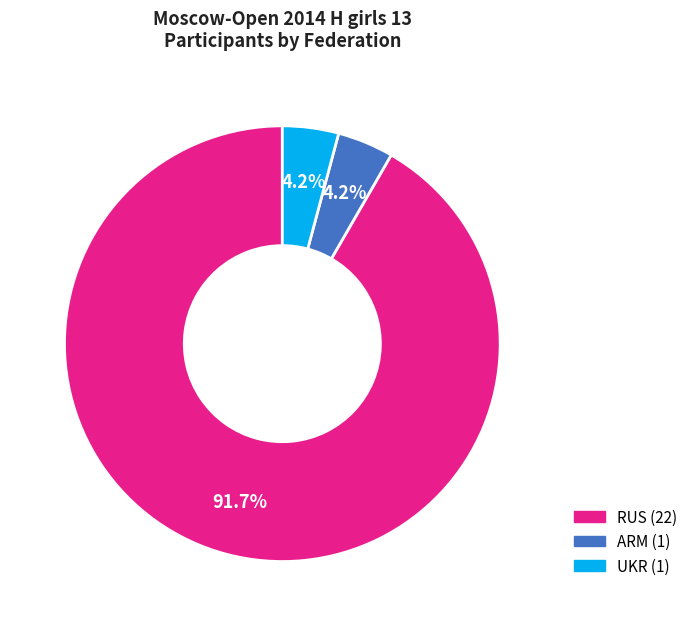

Combined, do UKR and ARM account for over 50%?

No